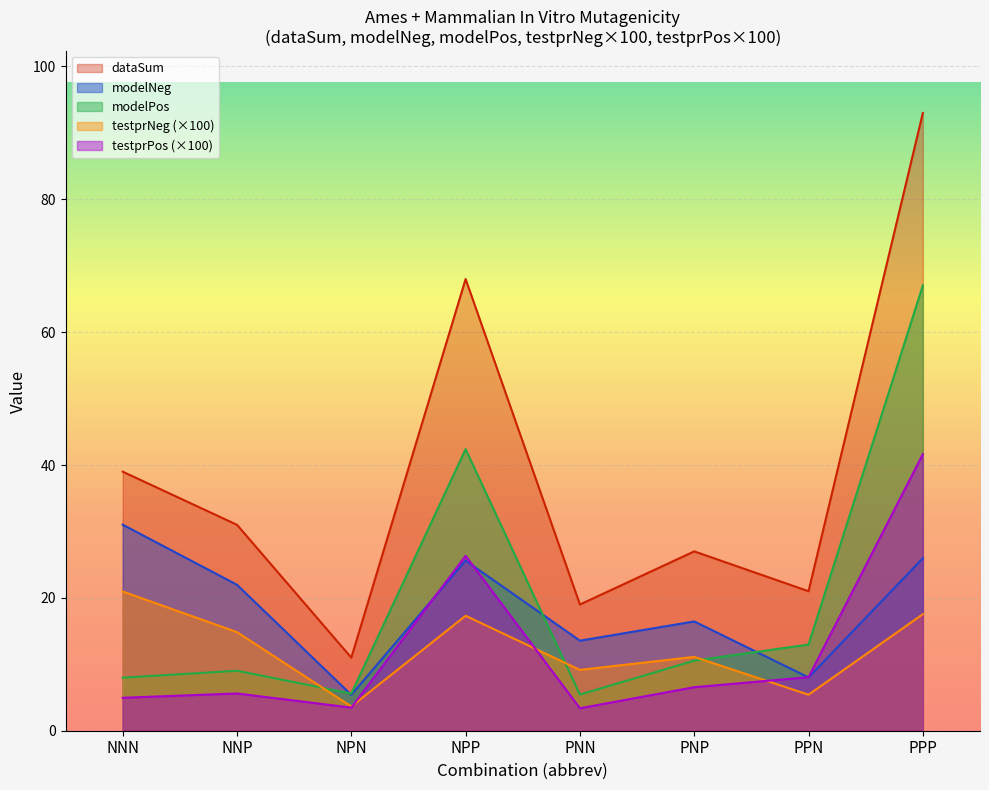

Which series has the largest range (max minus min)?

dataSum